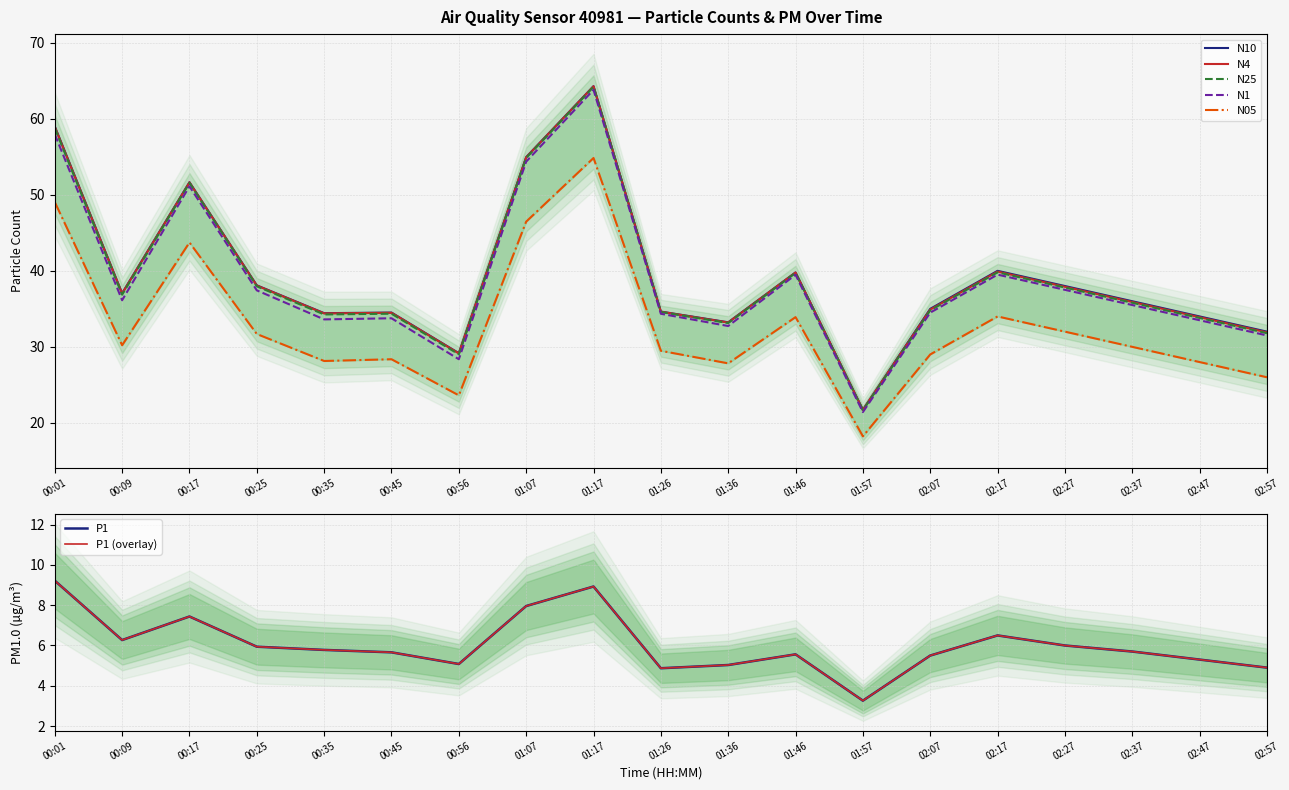

True or false: P1 has more than 2 points higher than both neighbors.

True